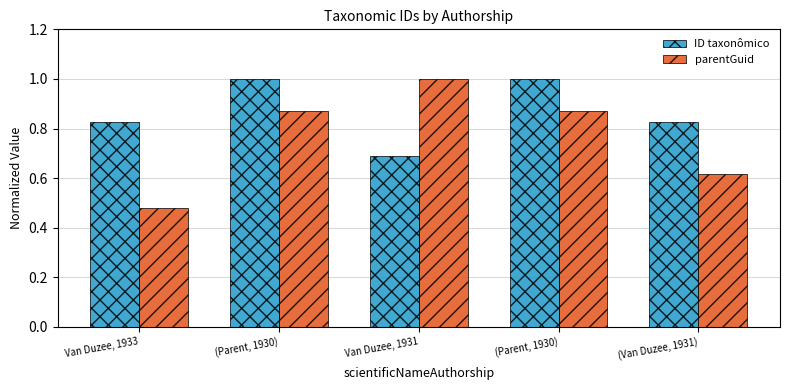

What is the lowest value of the parentGuid series?

0.5